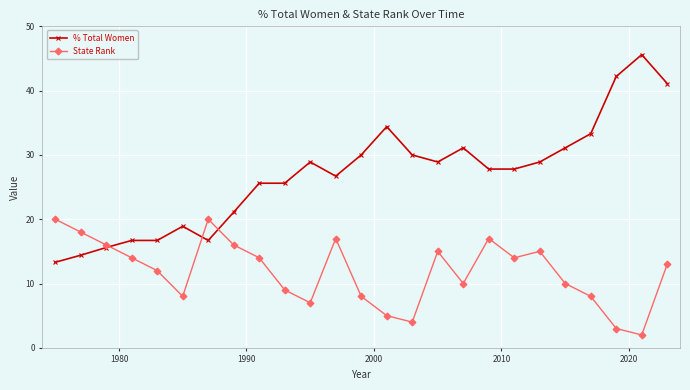

What is the value of the % Total Women point at the 20th from the left?

28.9